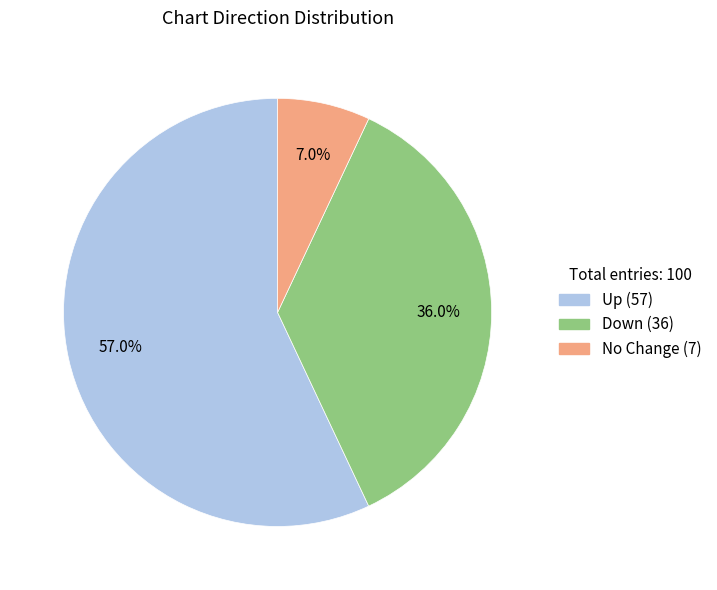

Is there any slice that represents more than half of the pie?

Yes